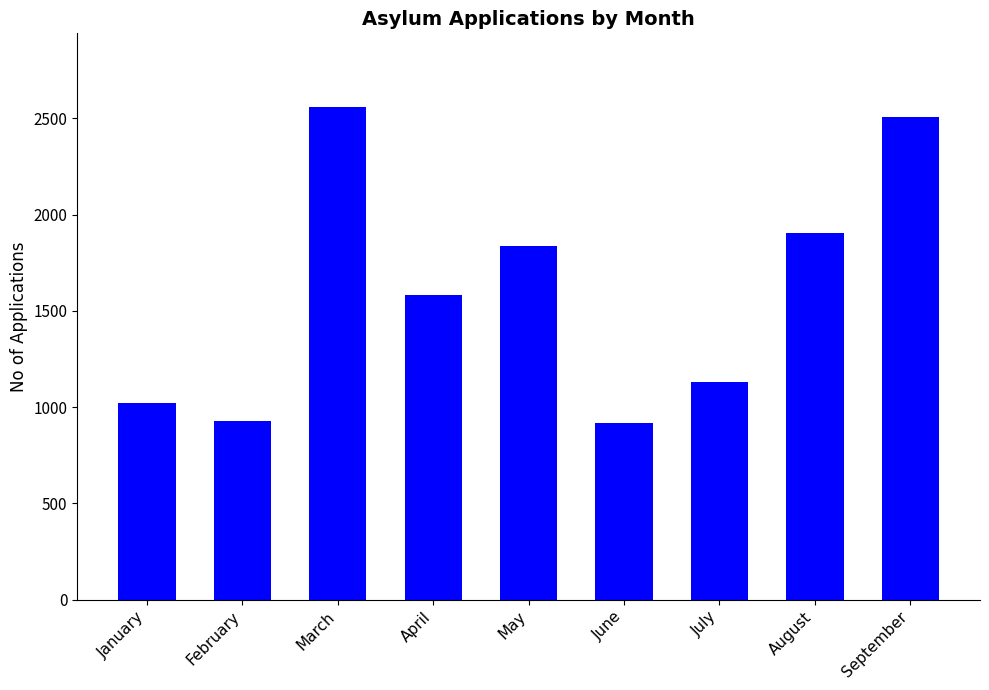

What is the maximum value shown in the chart?

2558